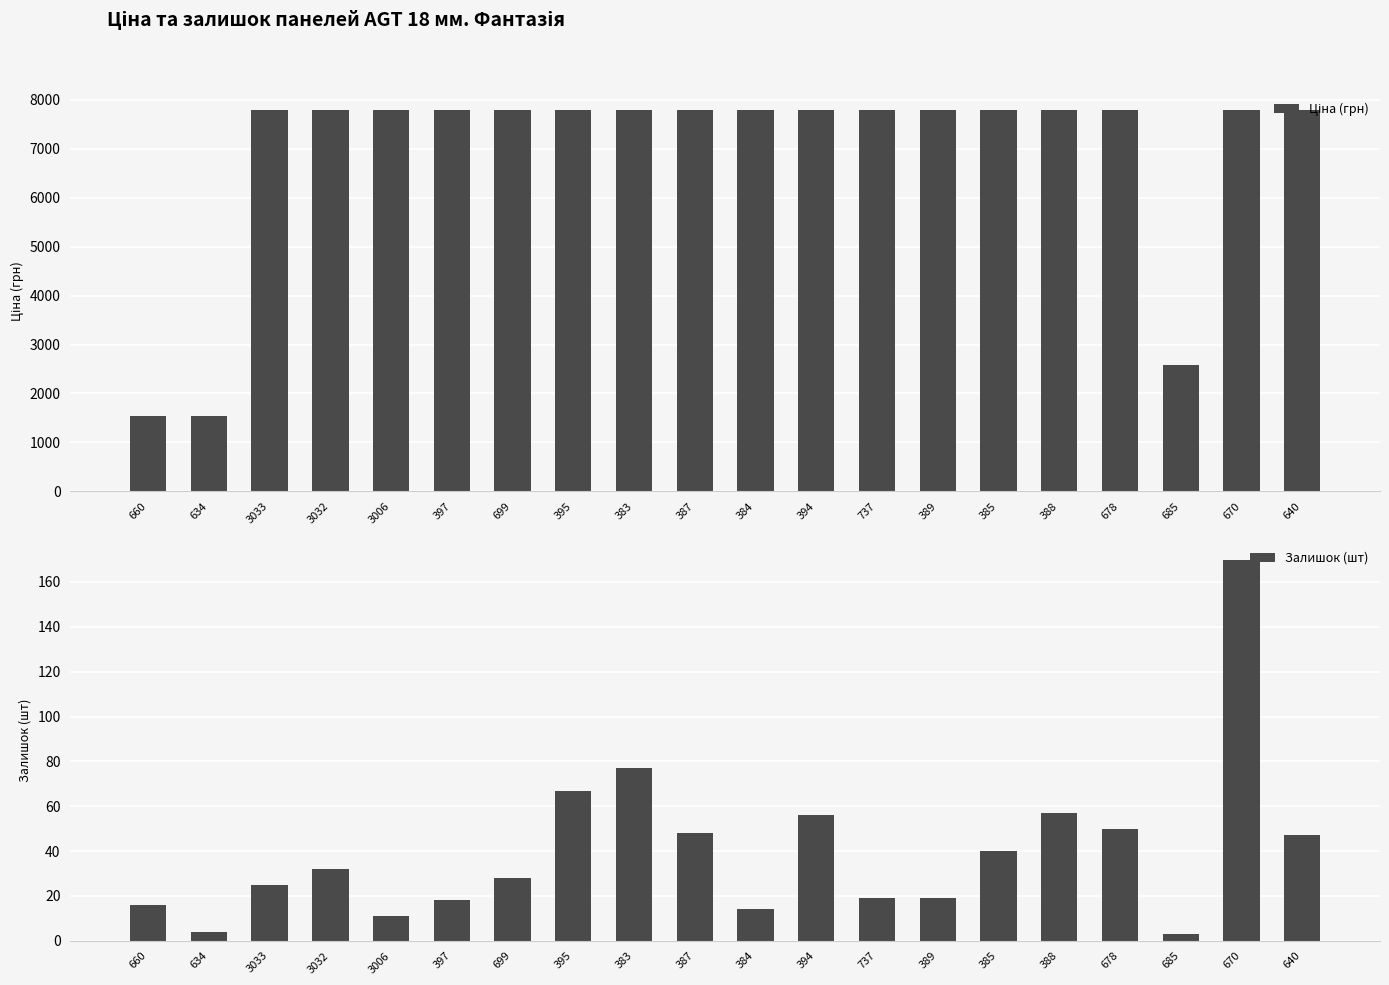

How many data points in Залишок (шт) are less than 32?

10